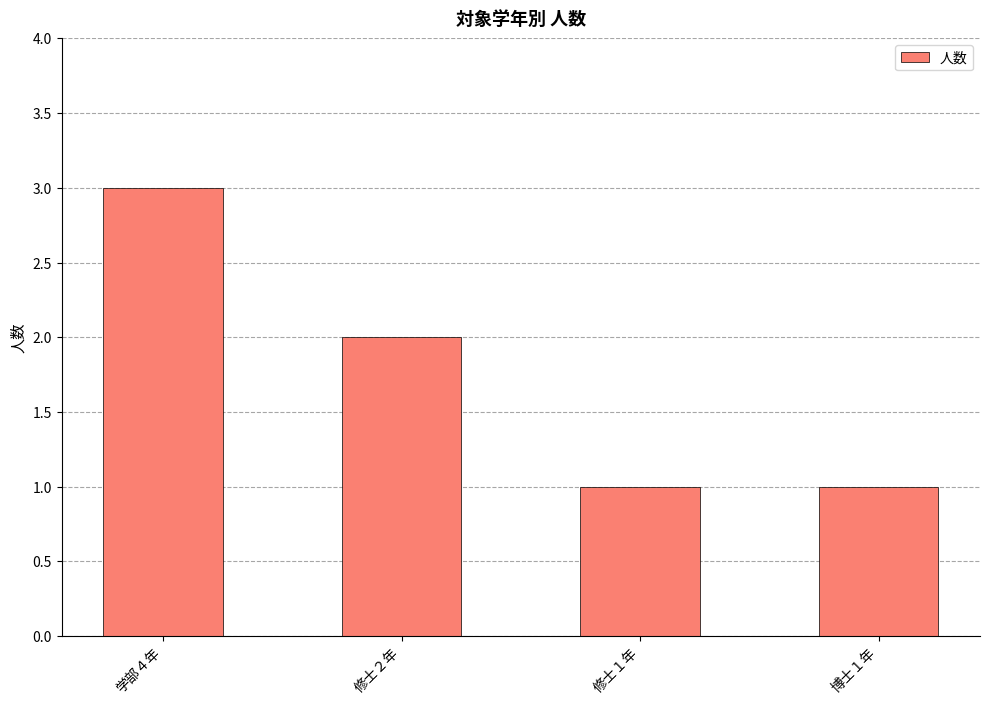

What is the ratio of the value at 修士２年 to the value at 修士１年?

2.0